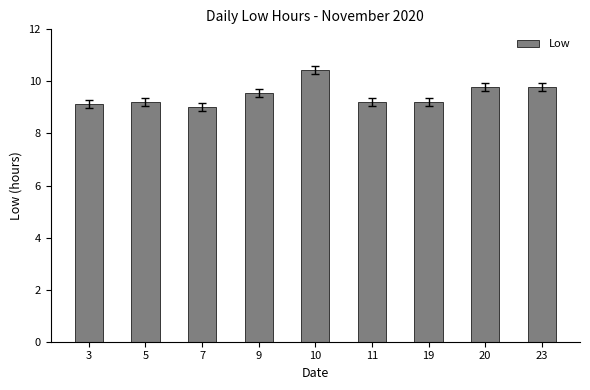

What is the difference between the maximum and minimum values?

1.4